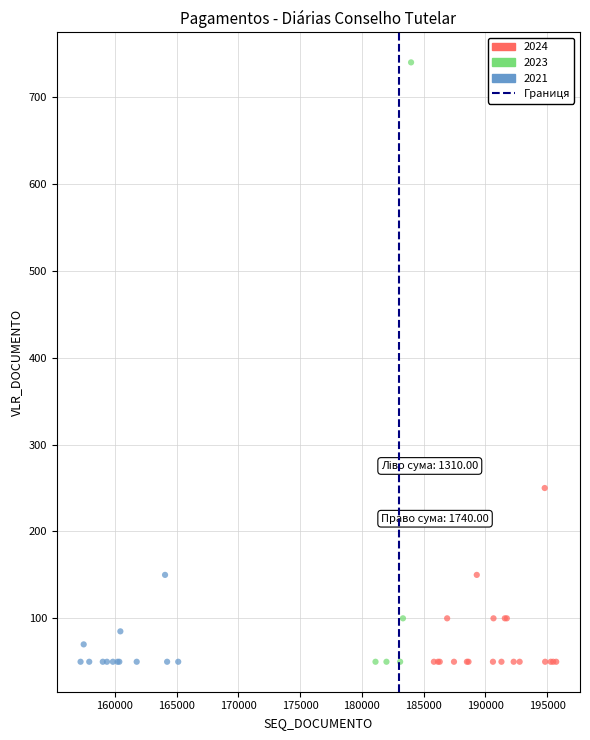

Which series reaches the maximum Y coordinate?

2023